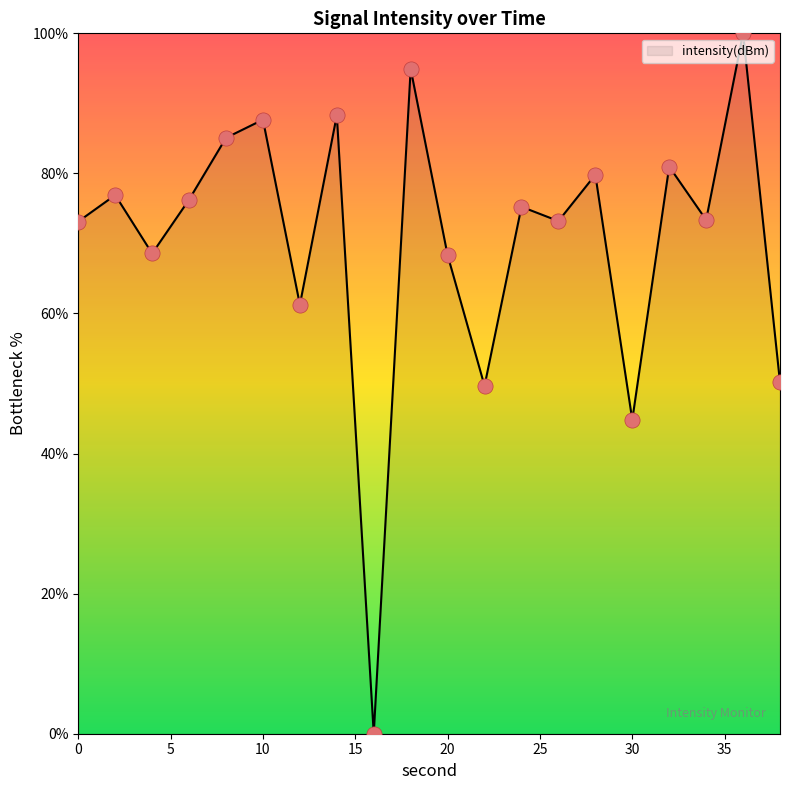

What is the maximum value shown in the chart?

100.0